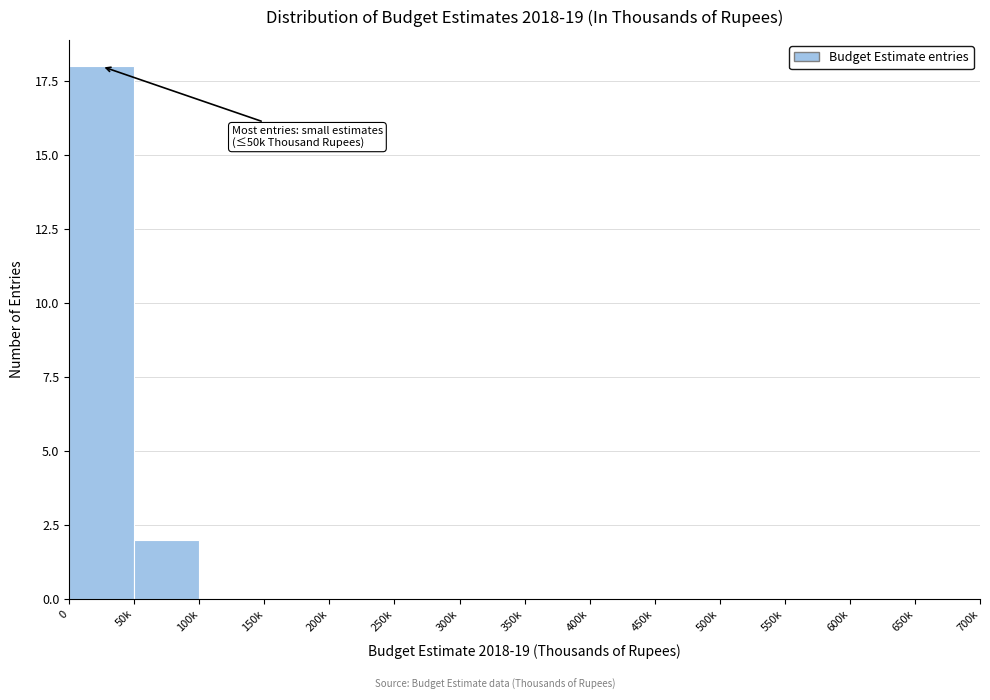

Reading left to right, extract all data points from this chart.

0=18	50k=2	100k=0	150k=0	200k=0	250k=0	300k=0	350k=0	400k=0	450k=0	500k=0	550k=0	600k=0	650k=0